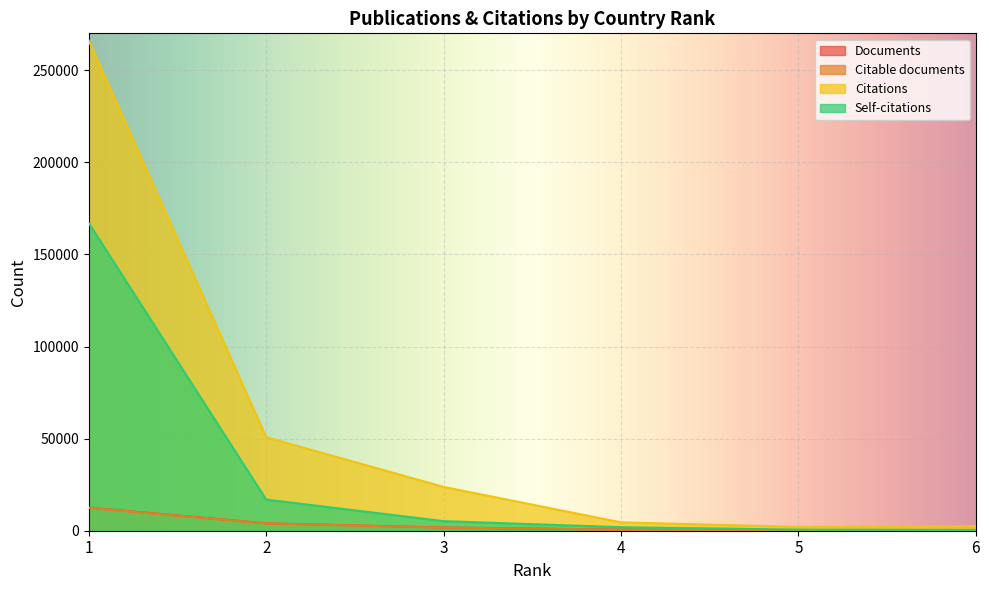

Reading left to right, list all the values displayed in this chart.

Documents: 1=12526	2=4025	3=1738	4=603	5=269	6=224
Citable documents: 1=12388	2=3980	3=1702	4=600	5=266	6=221
Citations: 1=266022	2=50746	3=23788	4=4543	5=2081	6=2405
Self-citations: 1=166960	2=16899	3=5198	4=1913	5=598	6=384